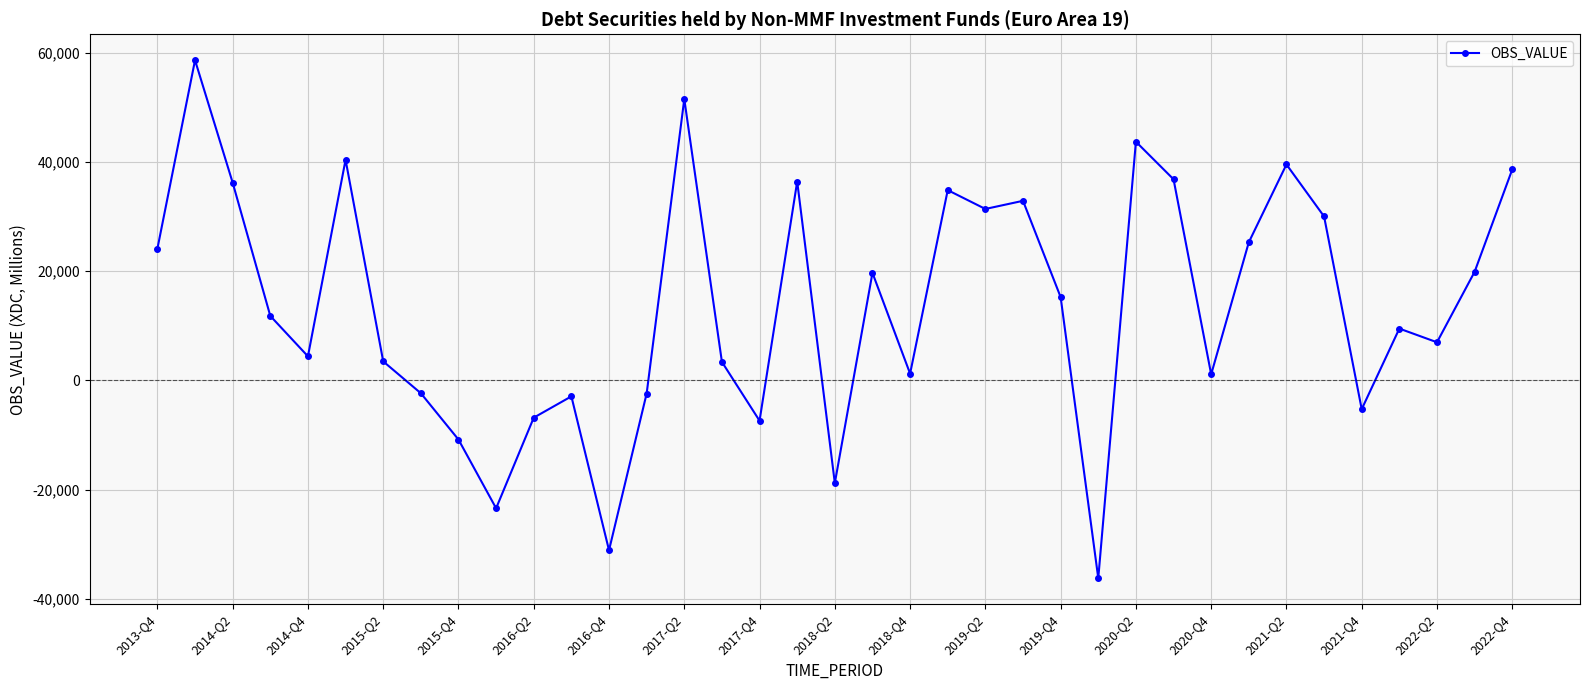

How many lines are shown in the chart?

1